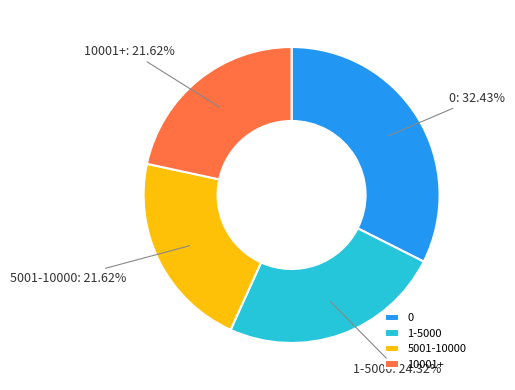

Approximately how many times larger is the value at 0 compared to 1-5000?

1.3